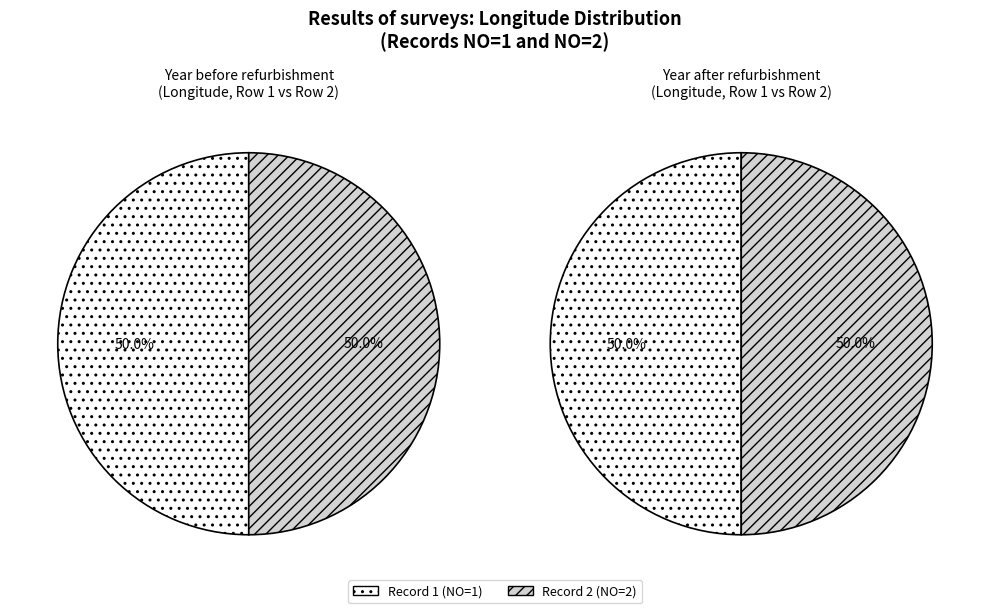

What portion of the pie excludes 2?

50.0%